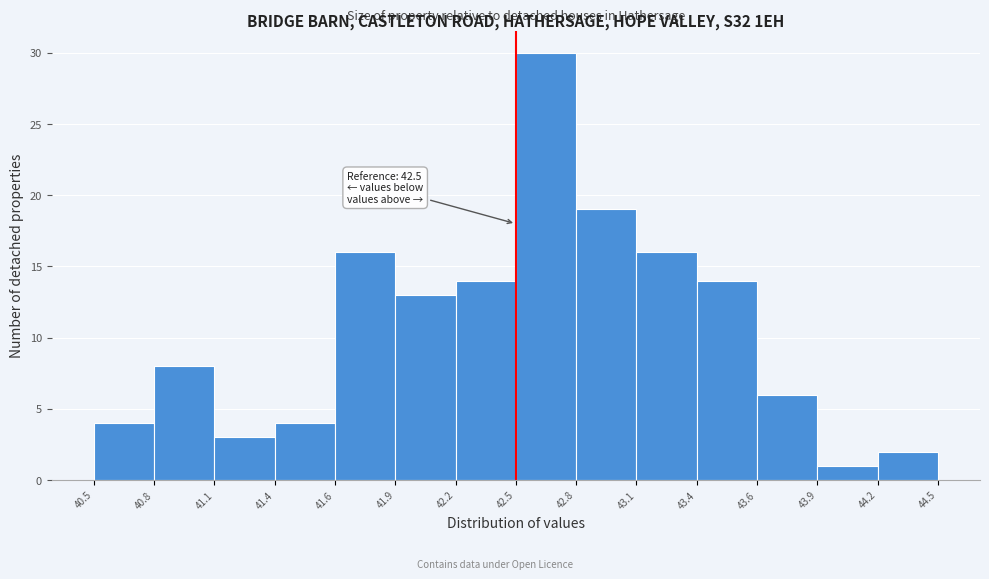

Over which range of the x-axis is the bar tallest?

42.5 to 42.8